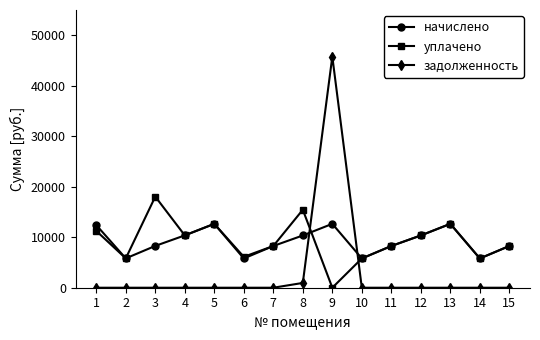

How many interior local peaks does the начислено series have?

3